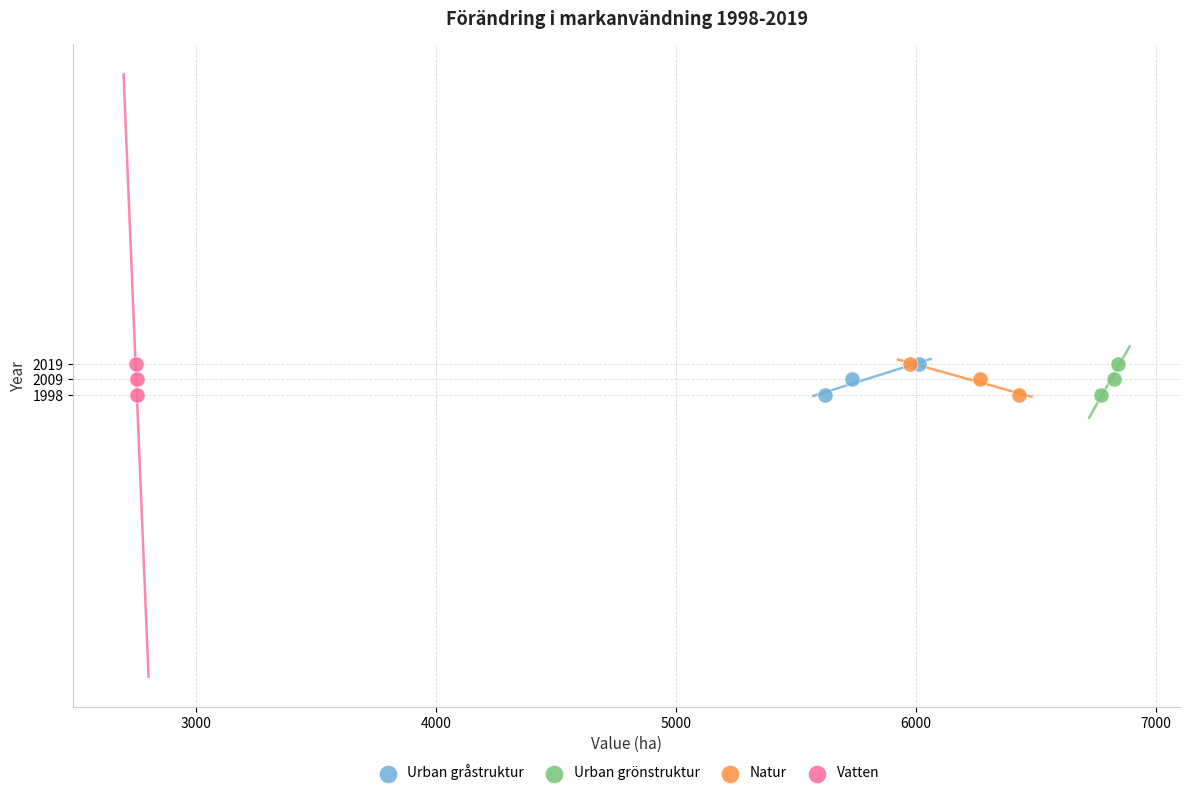

What are all the series names shown in the legend?

Urban gråstruktur, Urban grönstruktur, Natur, Vatten